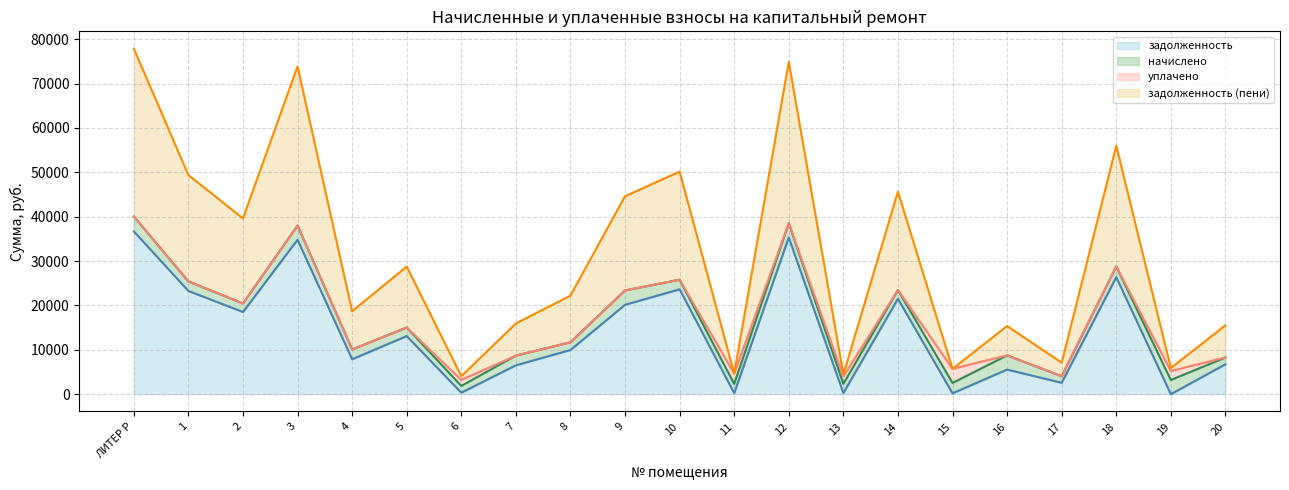

Rank the categories by уплачено (линия) value from highest to lowest.

ЛИТЕР Р, 12, 3, 18, 10, 1, 14, 9, 2, 5, 8, 4, 16, 7, 20, 15, 19, 11, 17, 13, 6